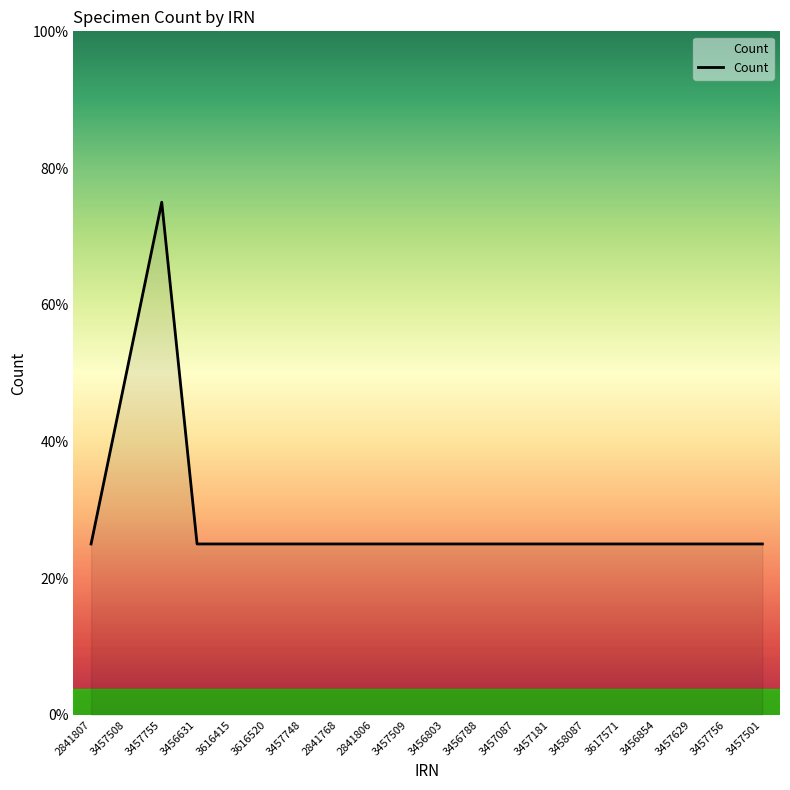

True or false: there are more than 2 points higher than both neighbors.

False